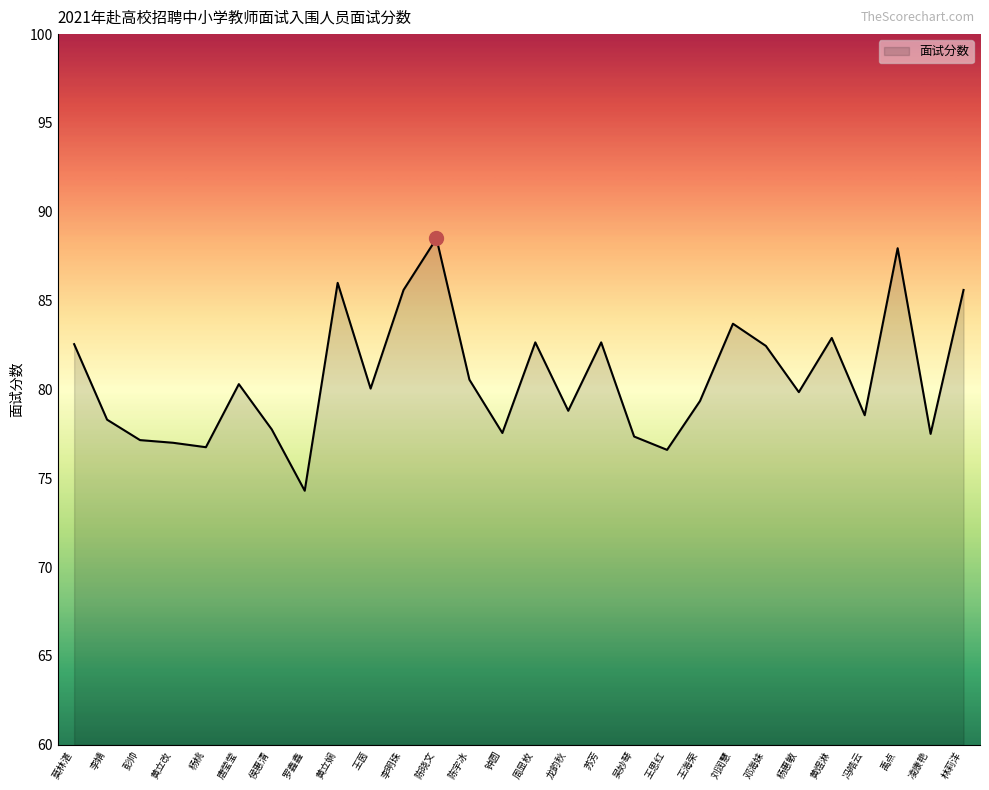

What is the approximate value at 禹点?

88.0